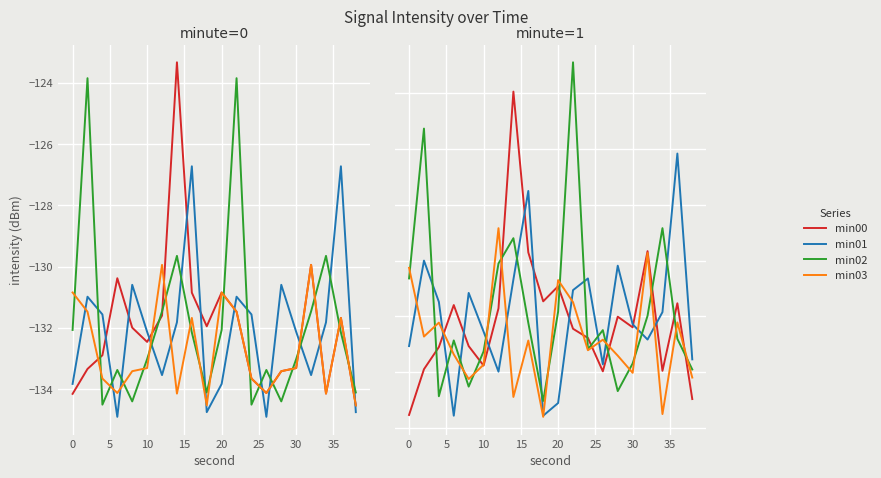

What is the value of the min02 point at the 4th from the left?

-132.9